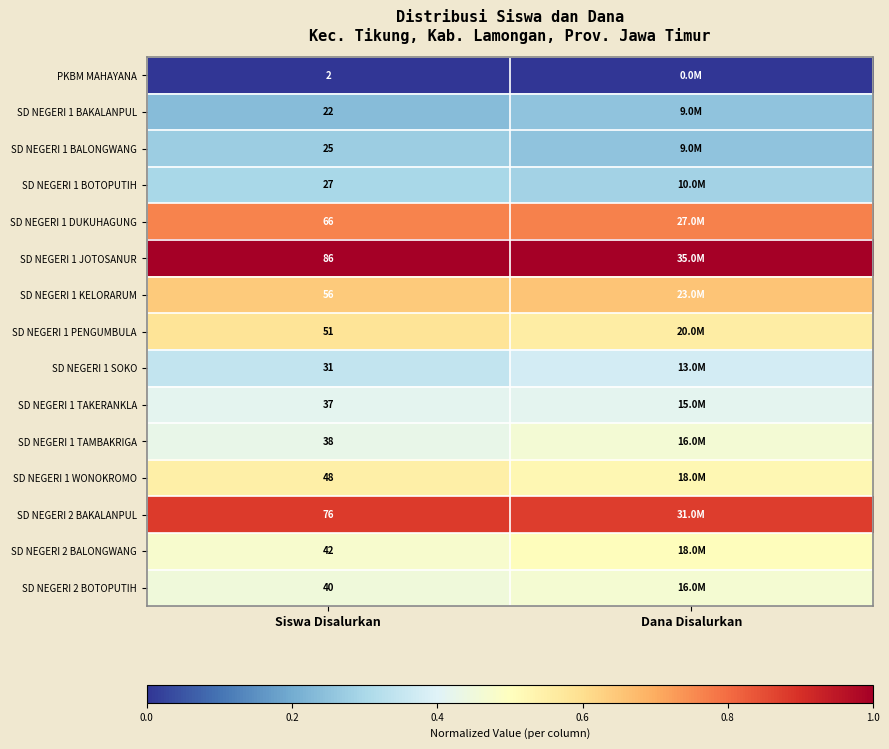

Is the value of SD NEGERI 1 DUKUHAGUNG at Siswa Disalurkan greater than the value of SD NEGERI 2 BALONGWANG at Siswa Disalurkan?

Yes